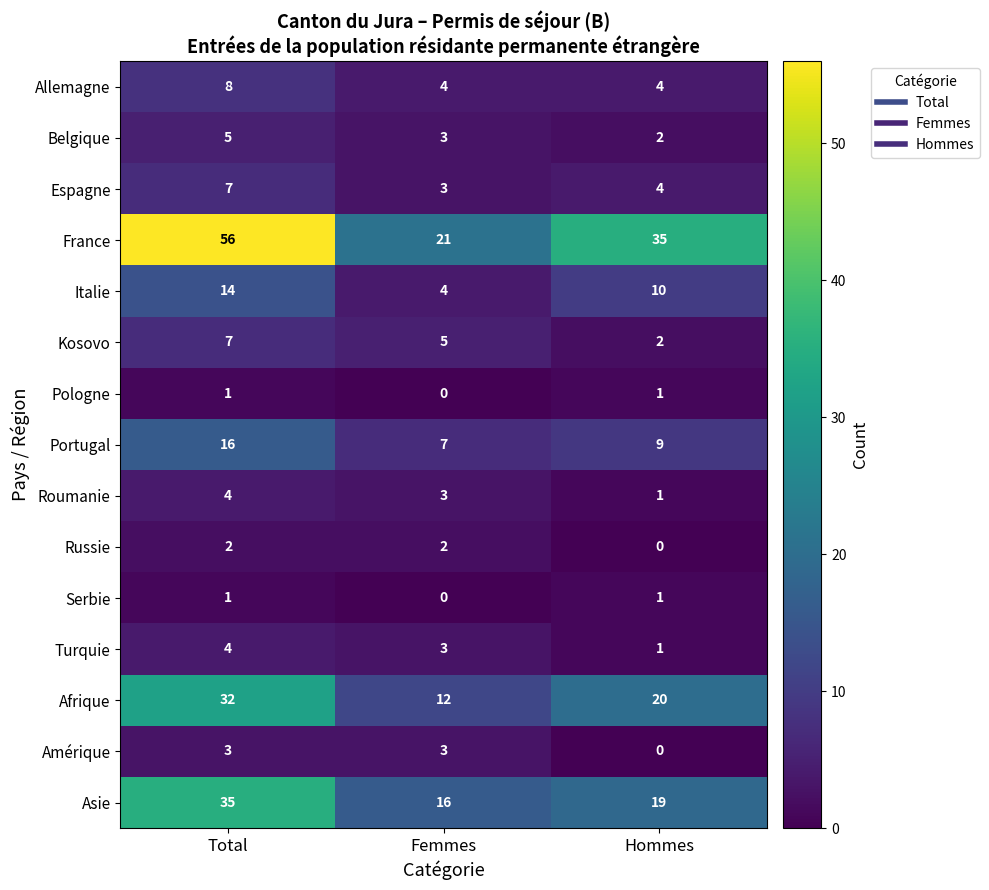

Rank the categories by France value from highest to lowest.

Total, Hommes, Femmes